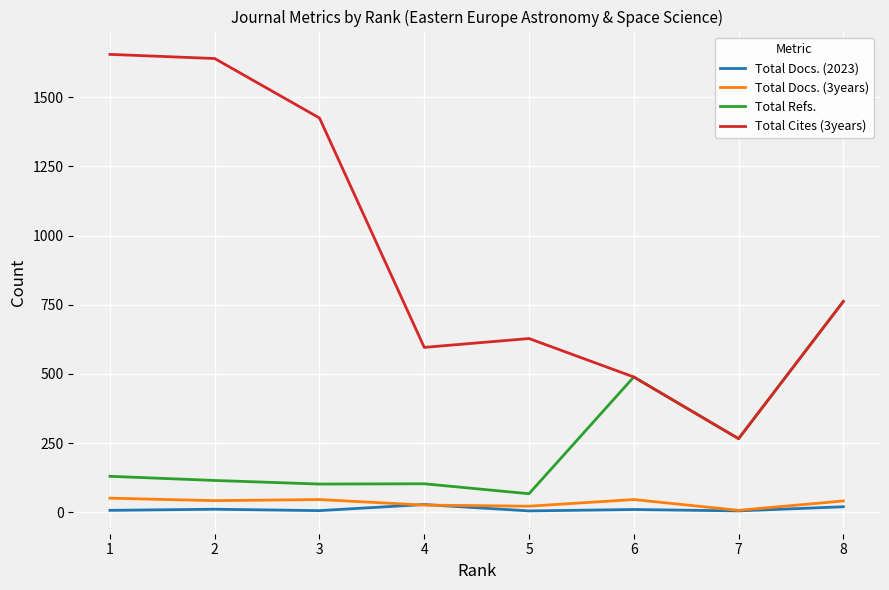

Is the value of Total Cites (3years) at 8 greater than the value of Total Docs. (3years) at 4?

Yes